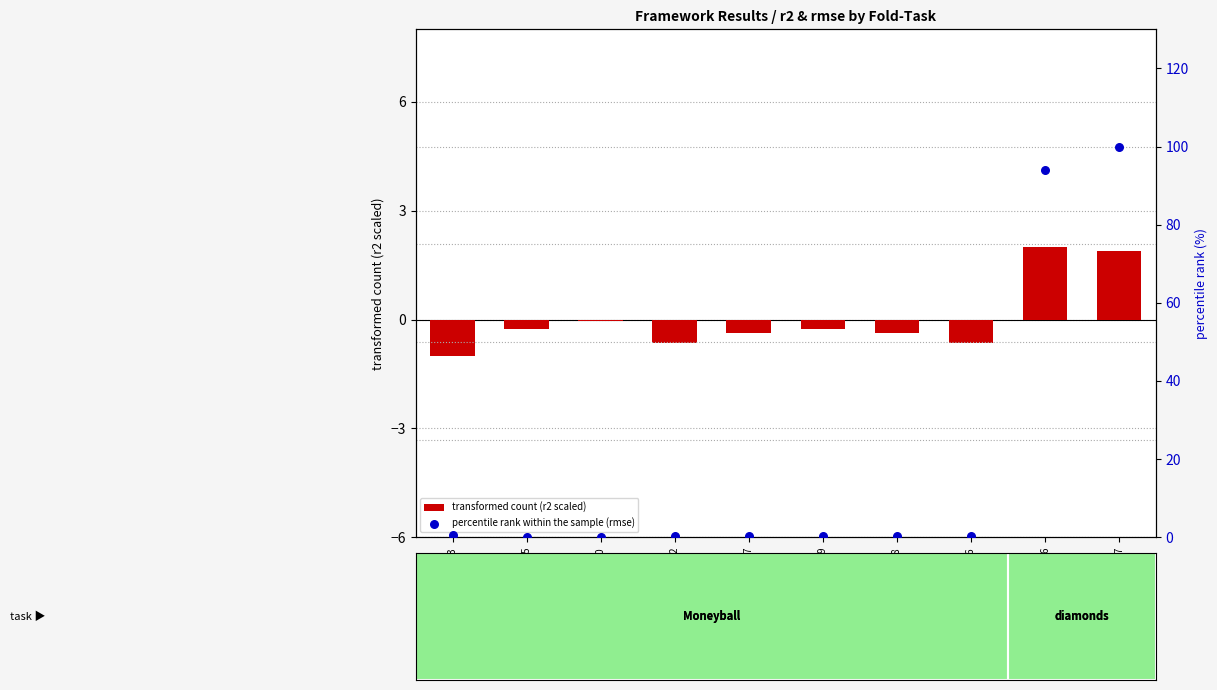

Which series has the largest total across all categories?

percentile rank within the sample (rmse)